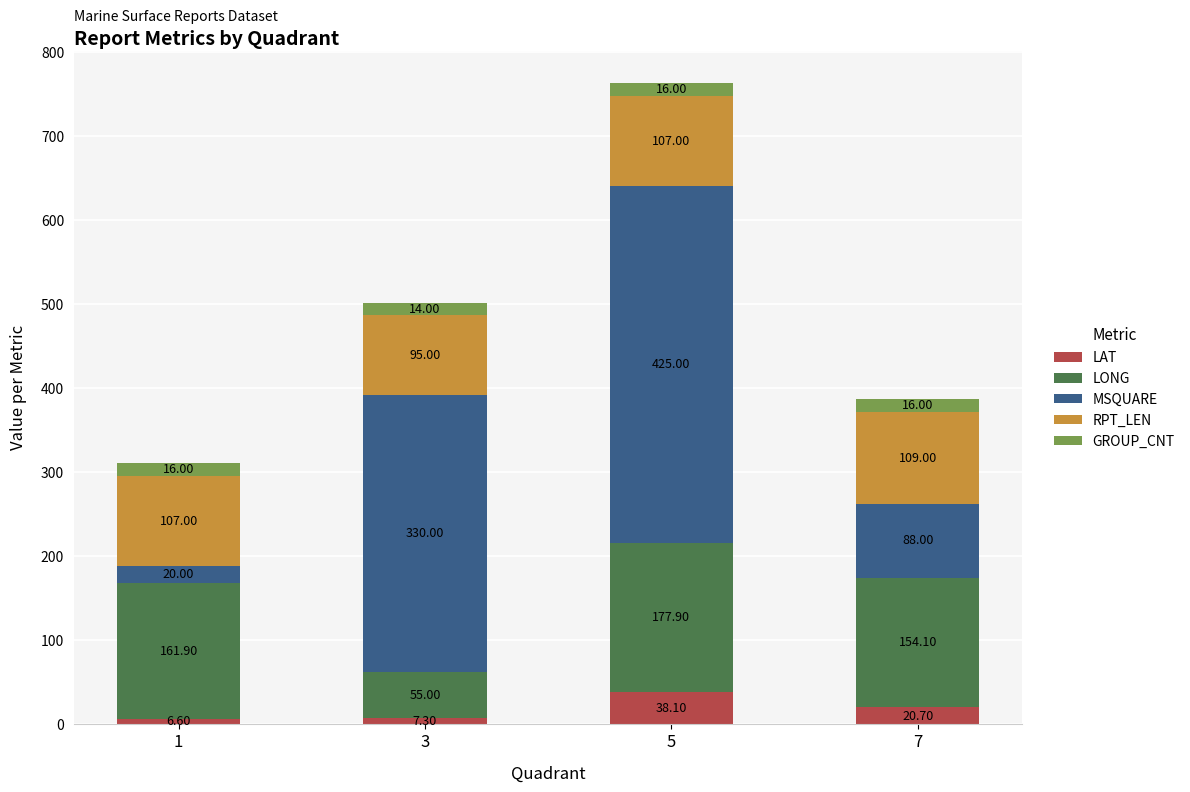

What is the total value across all series at 5?

764.0